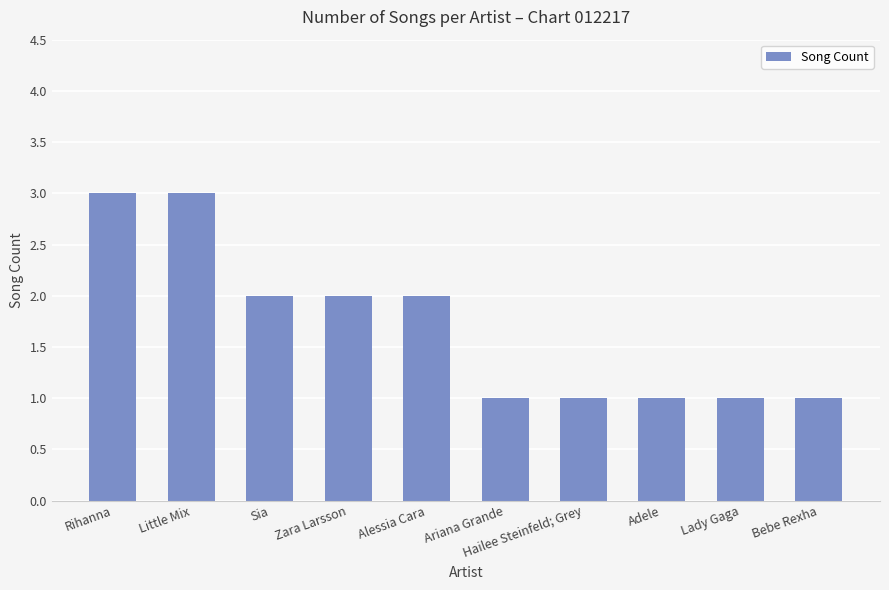

Count the number of categories in the chart.

10